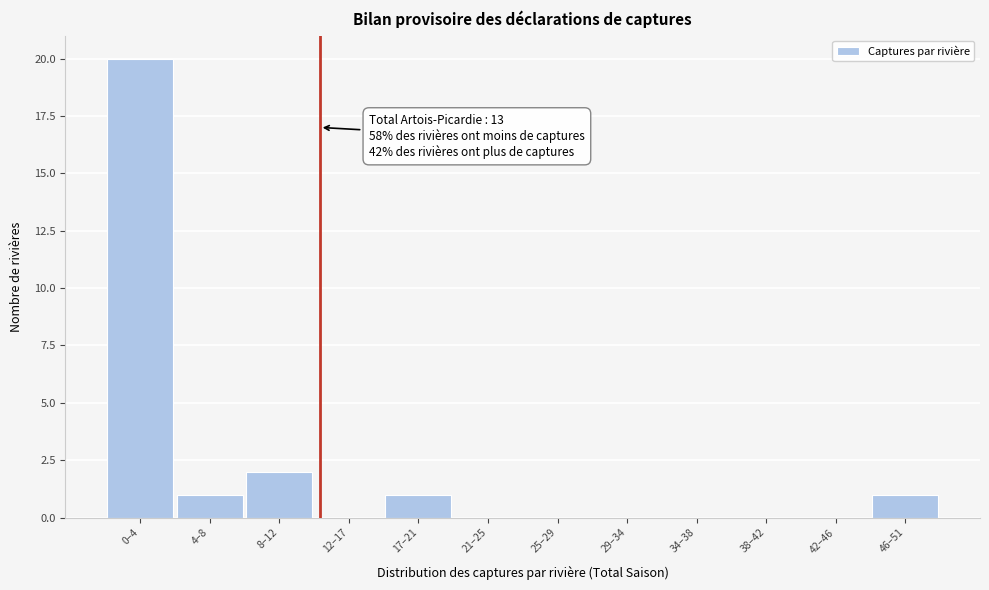

Reading left to right, extract all data points from this chart.

0–4=20	4–8=1	8–12=2	12–17=0	17–21=1	21–25=0	25–29=0	29–34=0	34–38=0	38–42=0	42–46=0	46–51=1